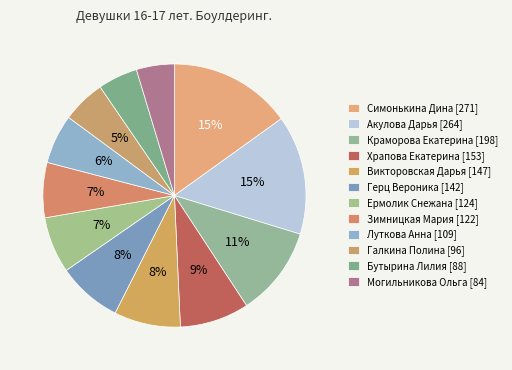

How many segments does this pie chart have?

12